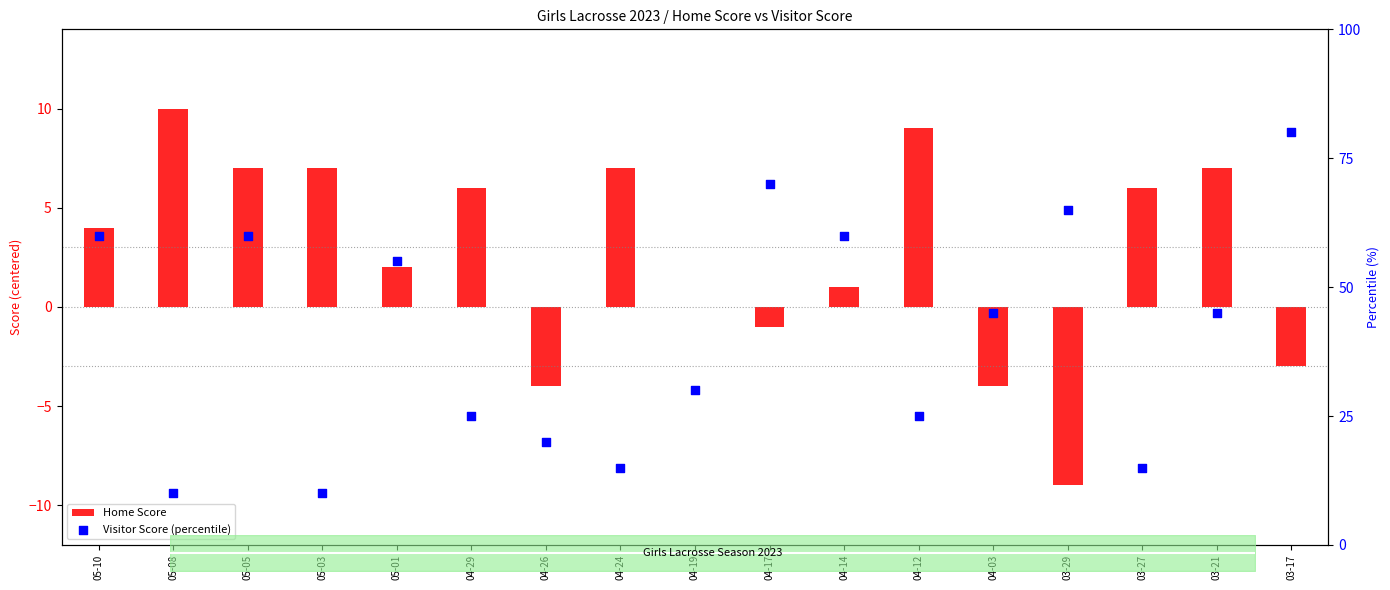

Which series has the largest Y range (max minus min)?

Visitor Score (percentile)